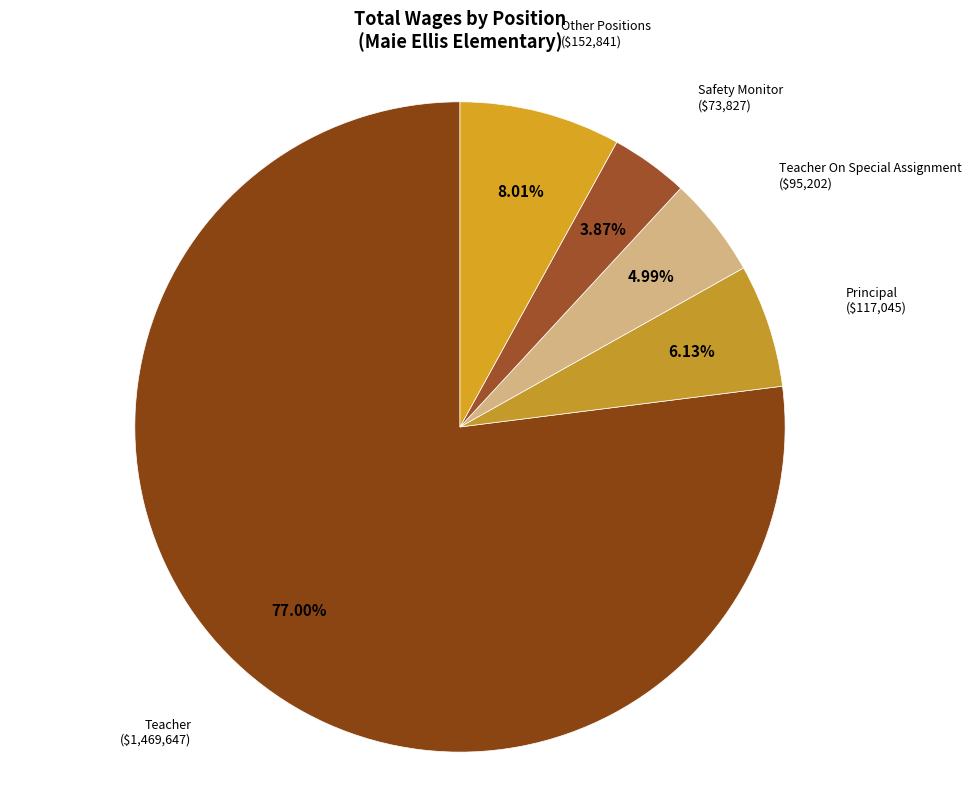

Which slice is the smallest?

Safety Monitor